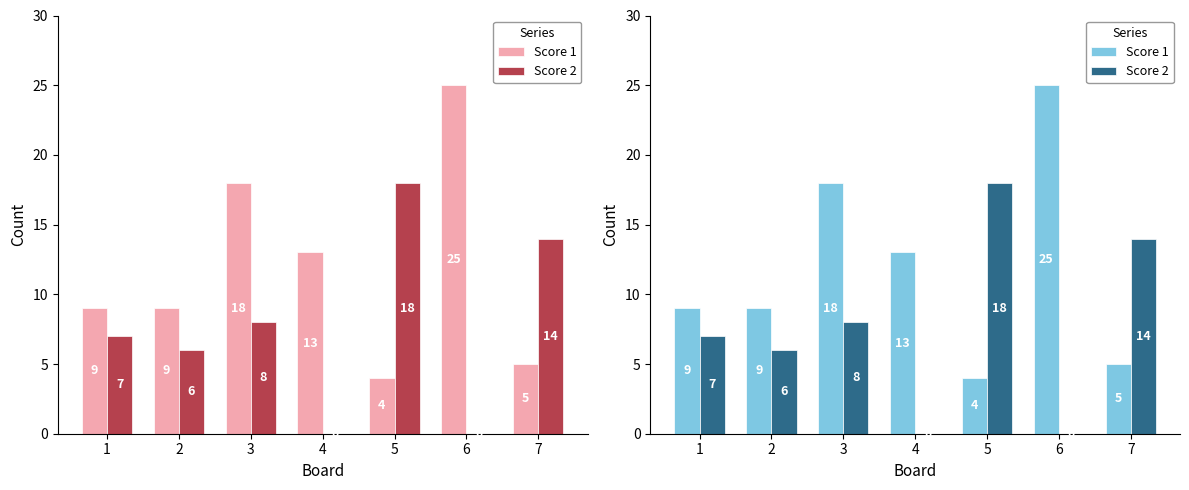

Which label corresponds to the smallest value in the chart?

4